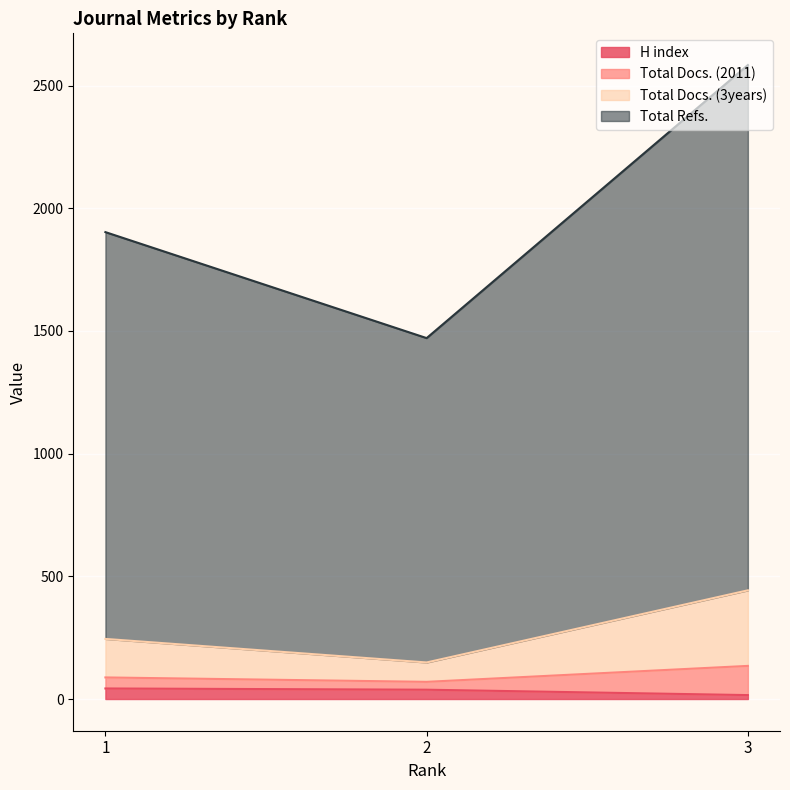

What is the spread (max minus min) of values at 3?

2568